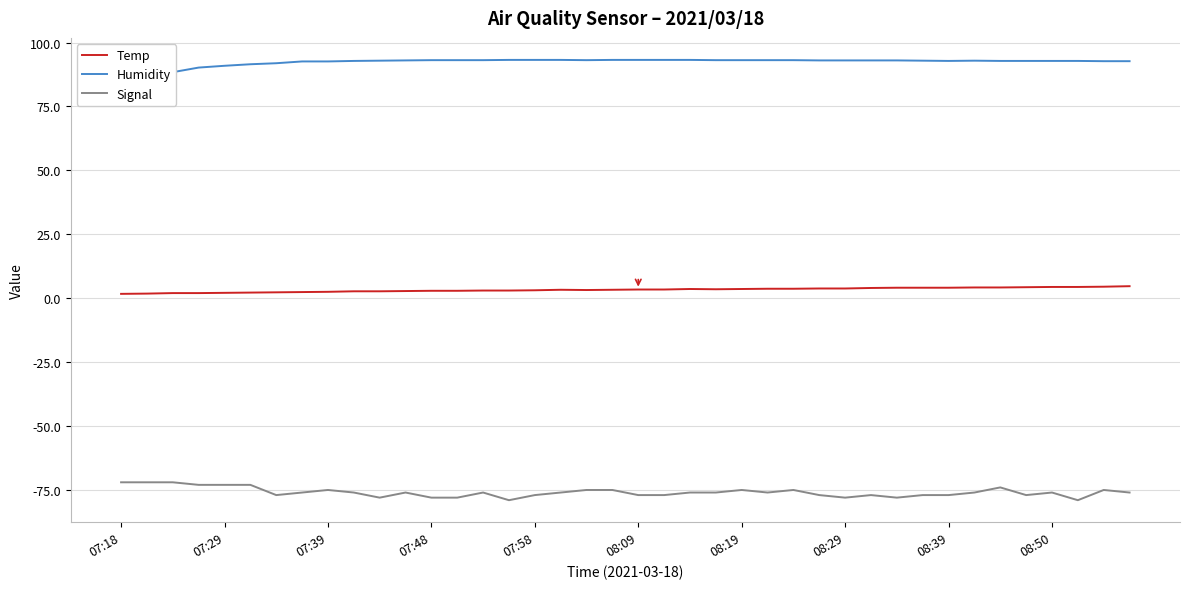

How many data points in Signal are less than -76?

16